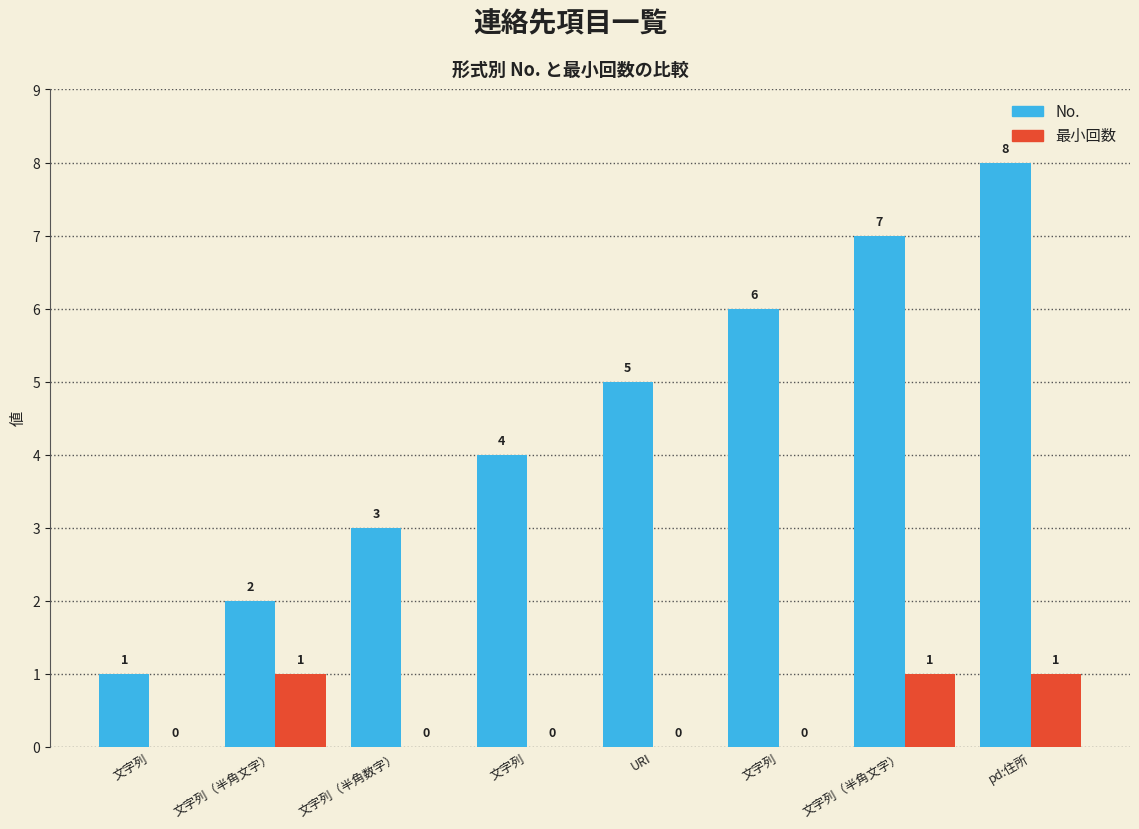

What are all the series names shown in the legend?

No., 最小回数